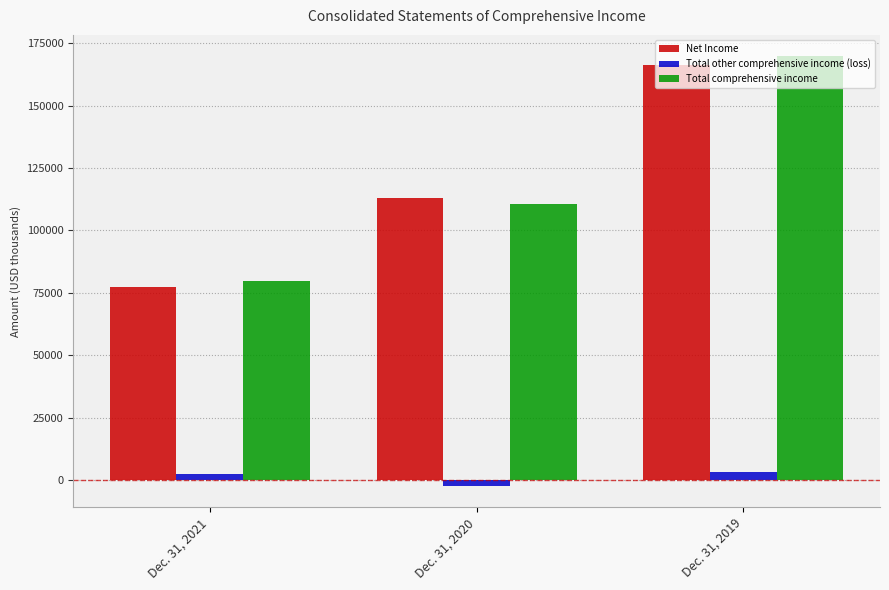

Rank the series by their maximum value, from lowest to highest.

Total other comprehensive income (loss), Net Income, Total comprehensive income